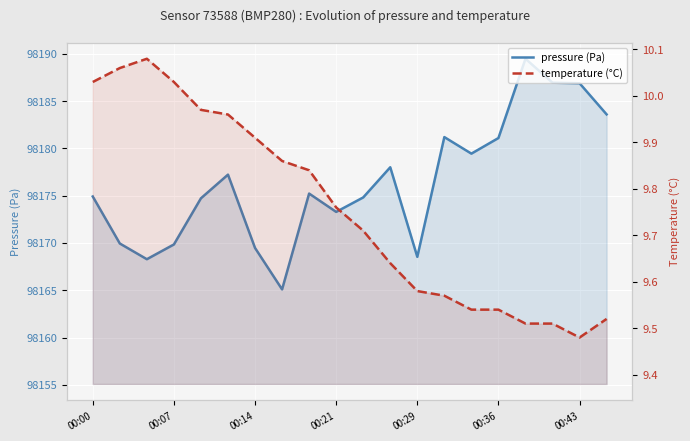

Is it true that temperature (°C) equals 3.7 at 00:29?

False